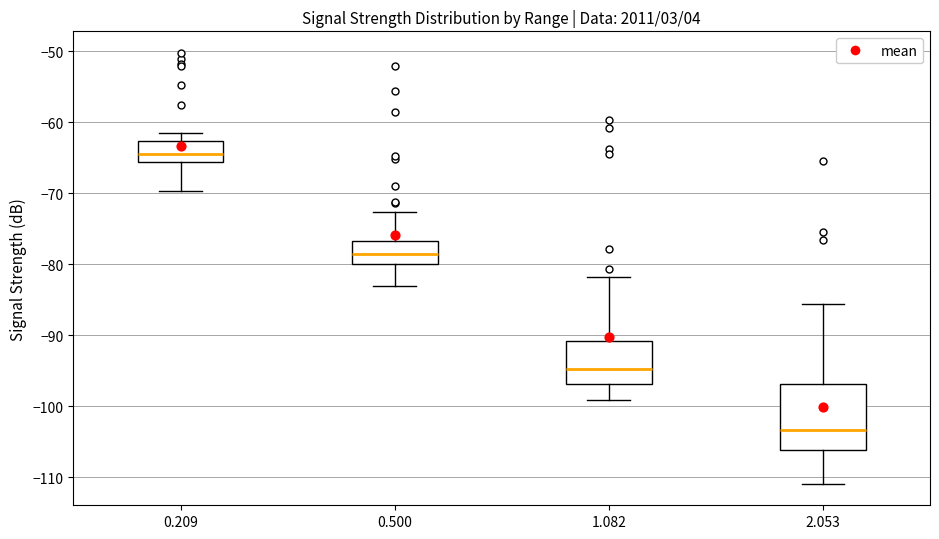

Where does the lower whisker of the box at x = 2.053 end on the y-axis? The values are not printed on the chart, so give them approximately, as read against the axis.

-111